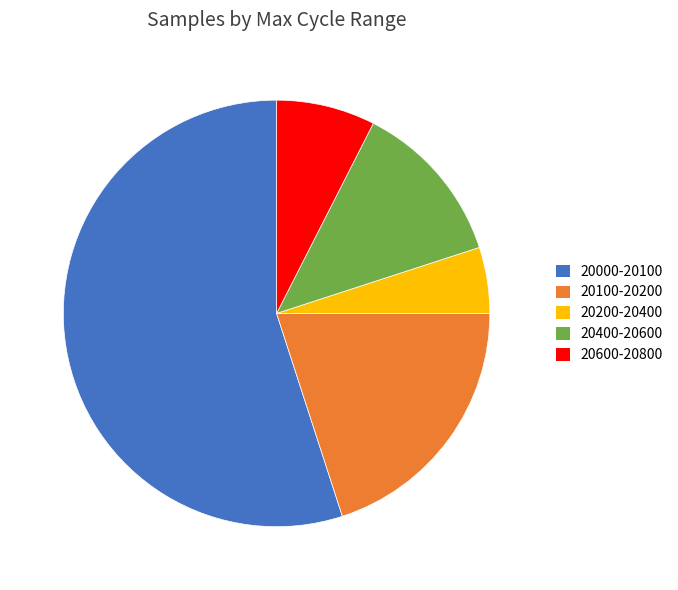

Which category has the biggest portion of the pie?

20000-20100